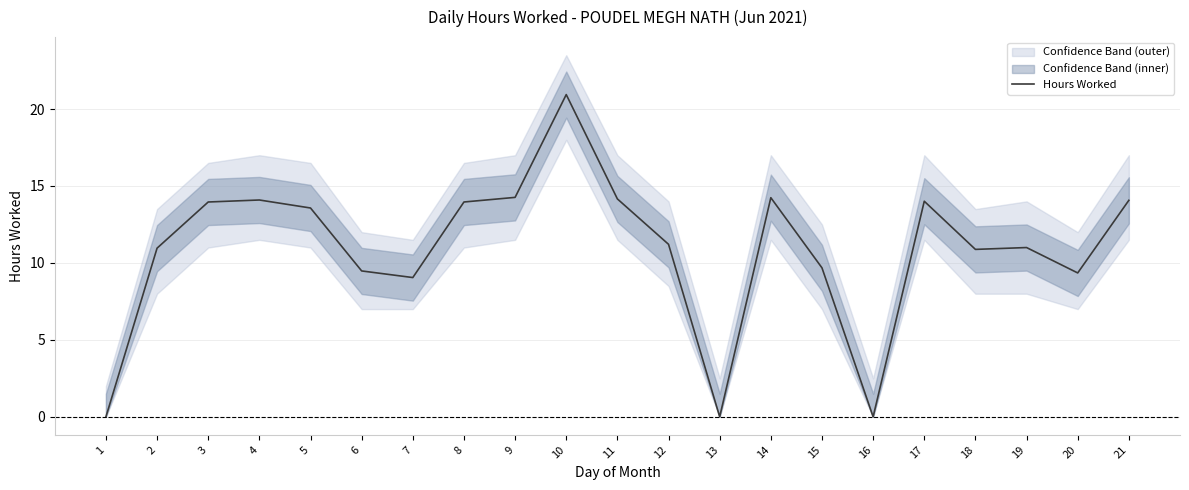

What is the greatest value displayed?

20.9